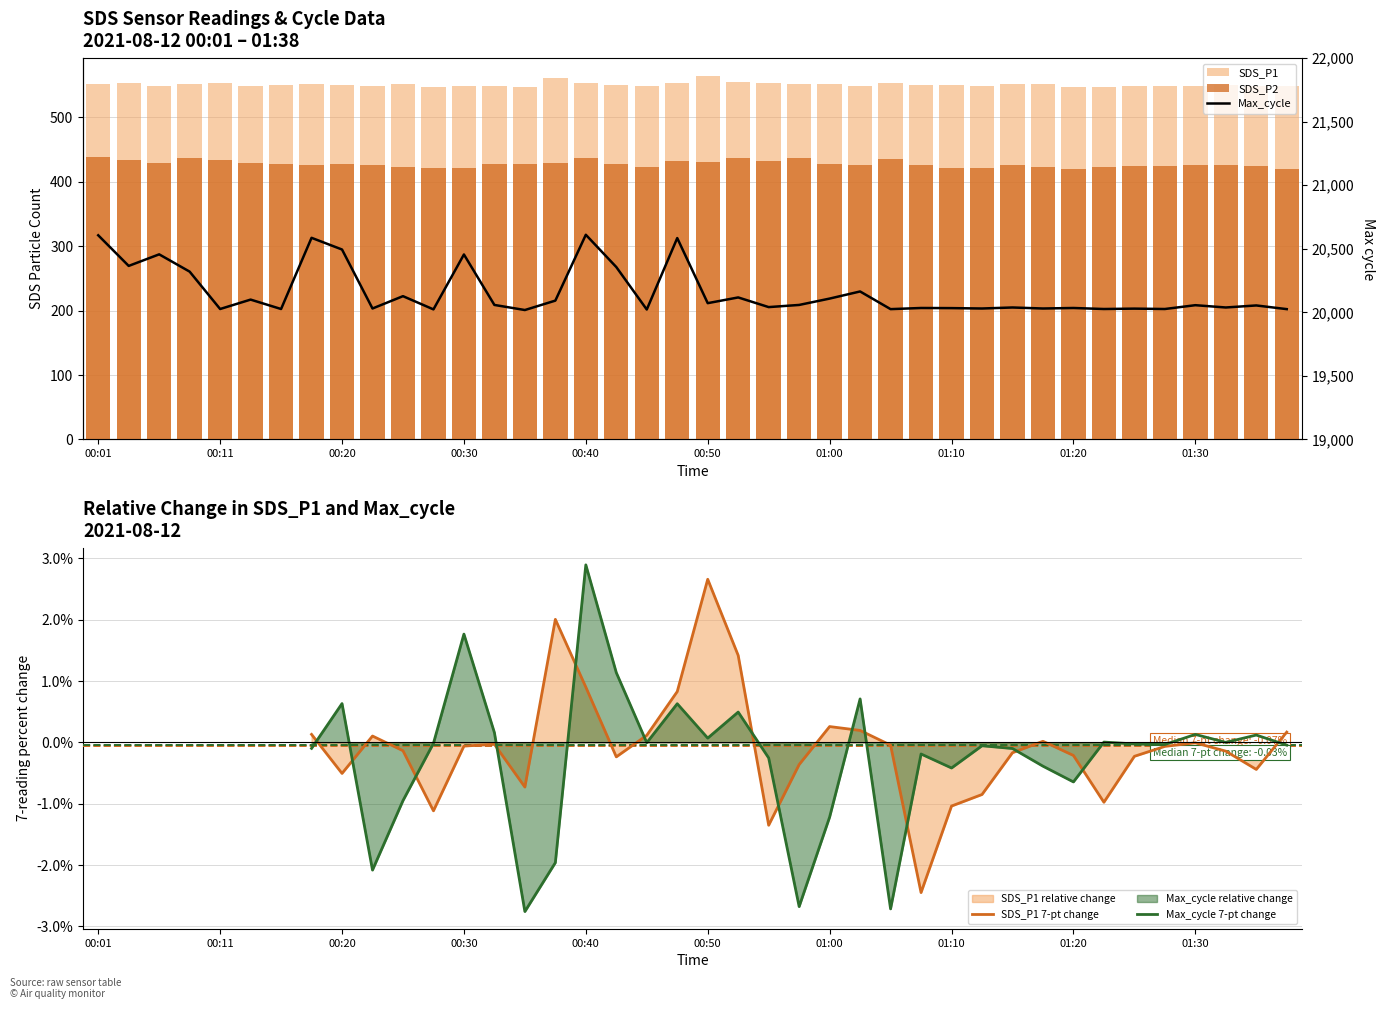

What is the difference between the SDS_P1 7-pt change values at 36 and 17?

0.2